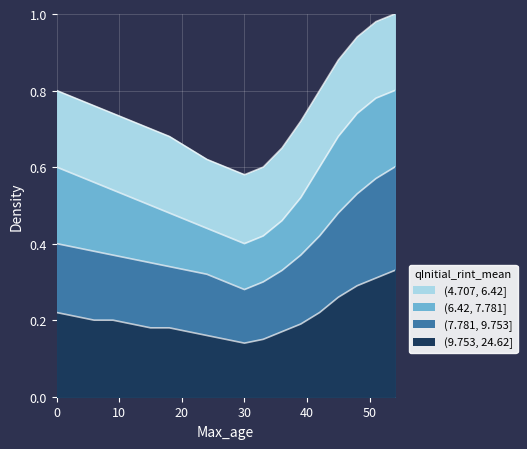

What is the difference between the second highest and minimum values in the (9.753, 24.62] series?

0.2